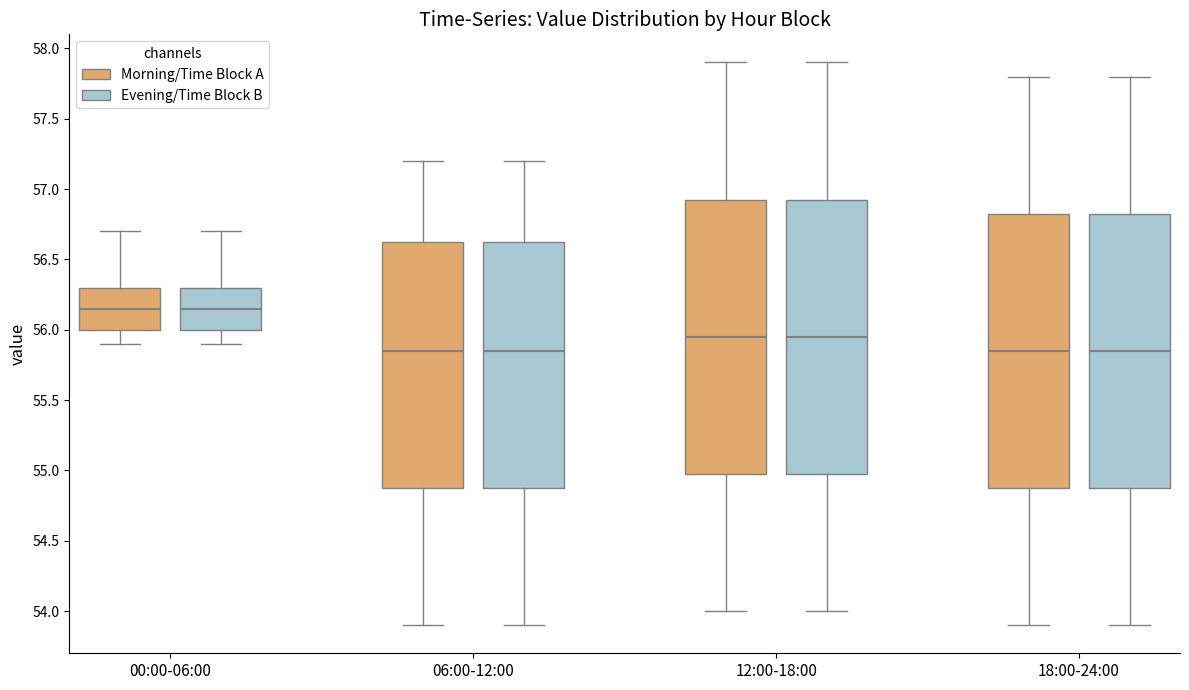

Where is the lower edge of the box for 06:00-12:00 (Evening/Time Block B) on the y-axis? The values are not printed on the chart, so give them approximately, as read against the axis.

54.90